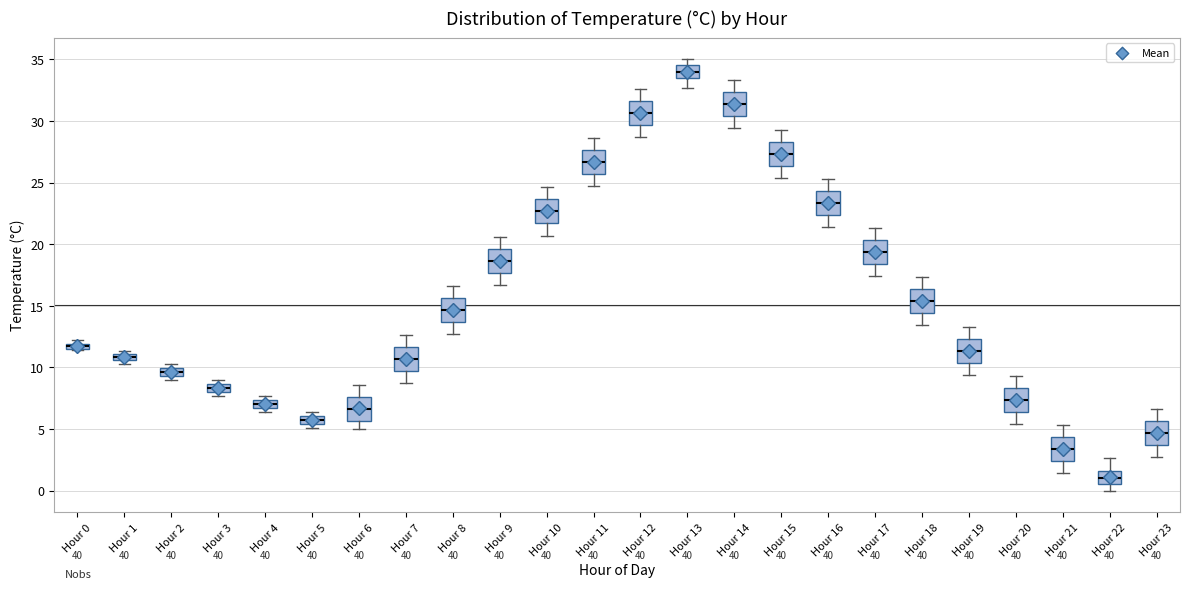

Where is the upper edge of the box for Hour 17 on the y-axis? The values are not printed on the chart, so give them approximately, as read against the axis.

20.5